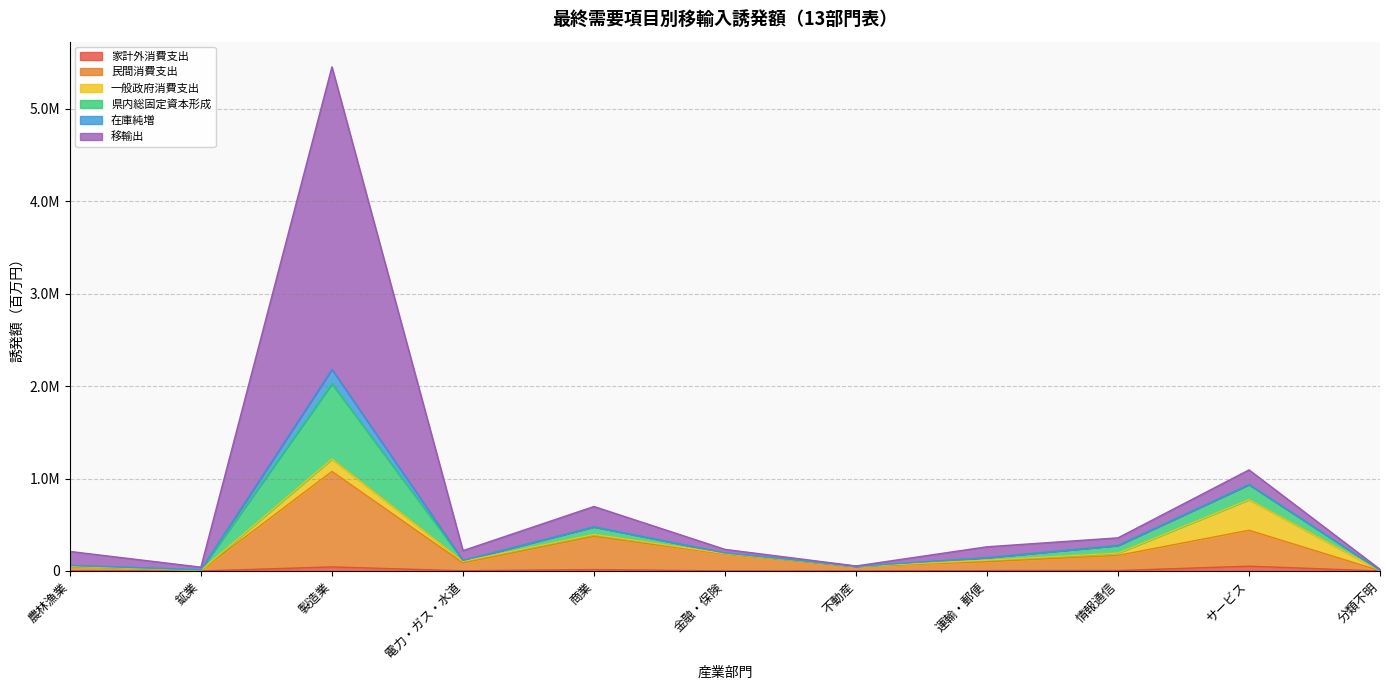

At how many categories does at least one series exceed 3471612?

1